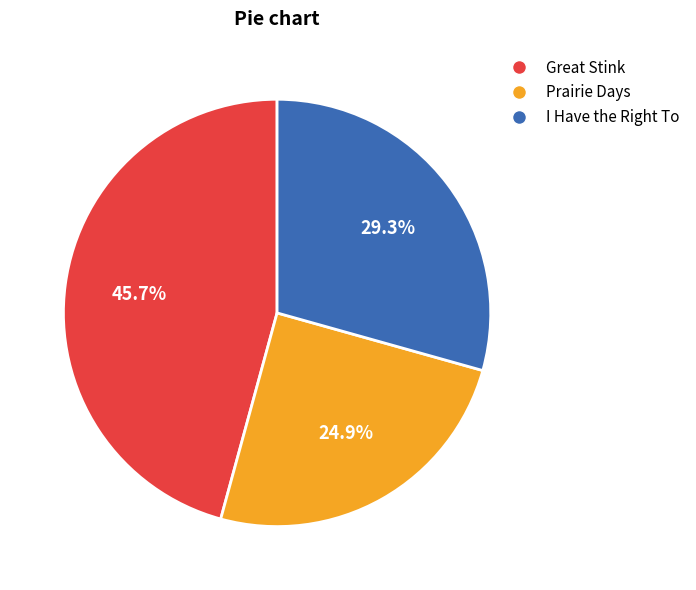

Count the number of slices in the pie.

3